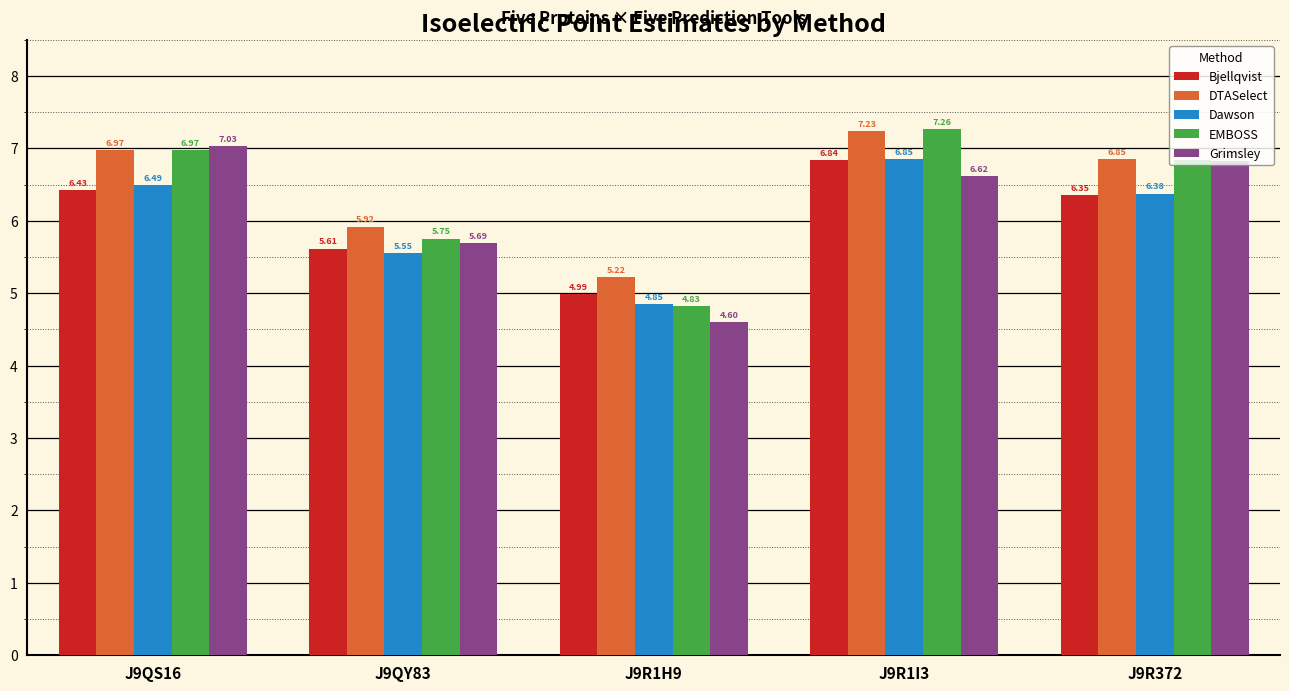

The value of Bjellqvist at J9R1H9 is 7.2. True or false?

False